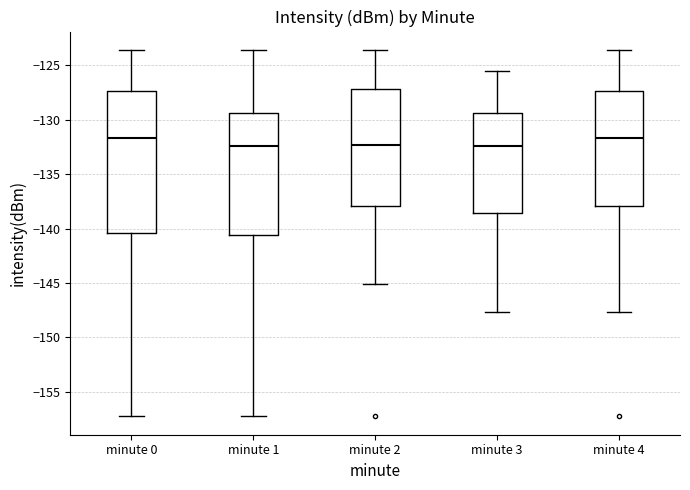

Where is the upper edge of the box for minute 0 on the y-axis? The values are not printed on the chart, so give them approximately, as read against the axis.

-127.5